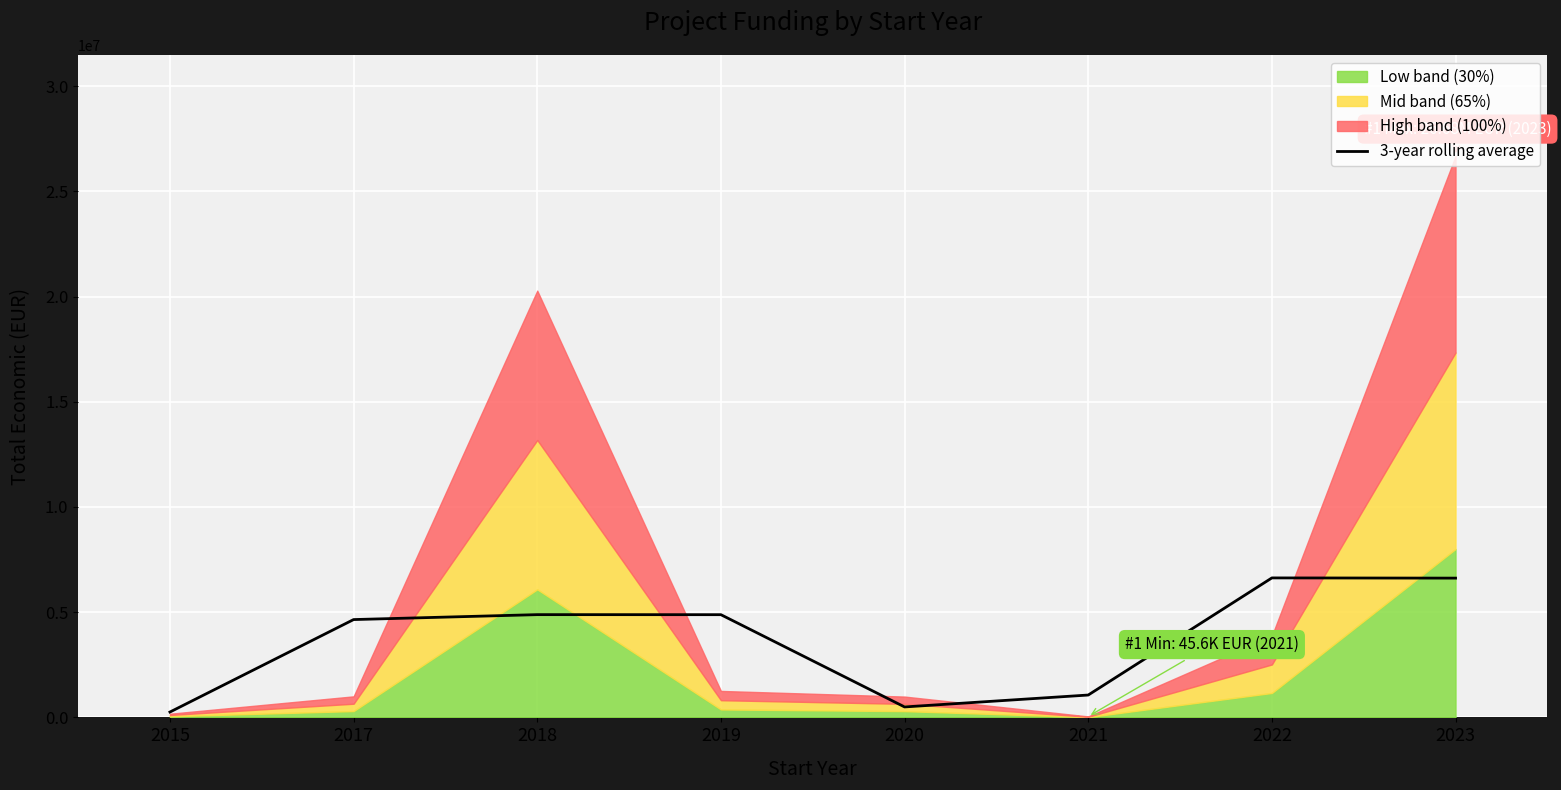

What is the change in value from 2021 to 2023?

+5556175.5